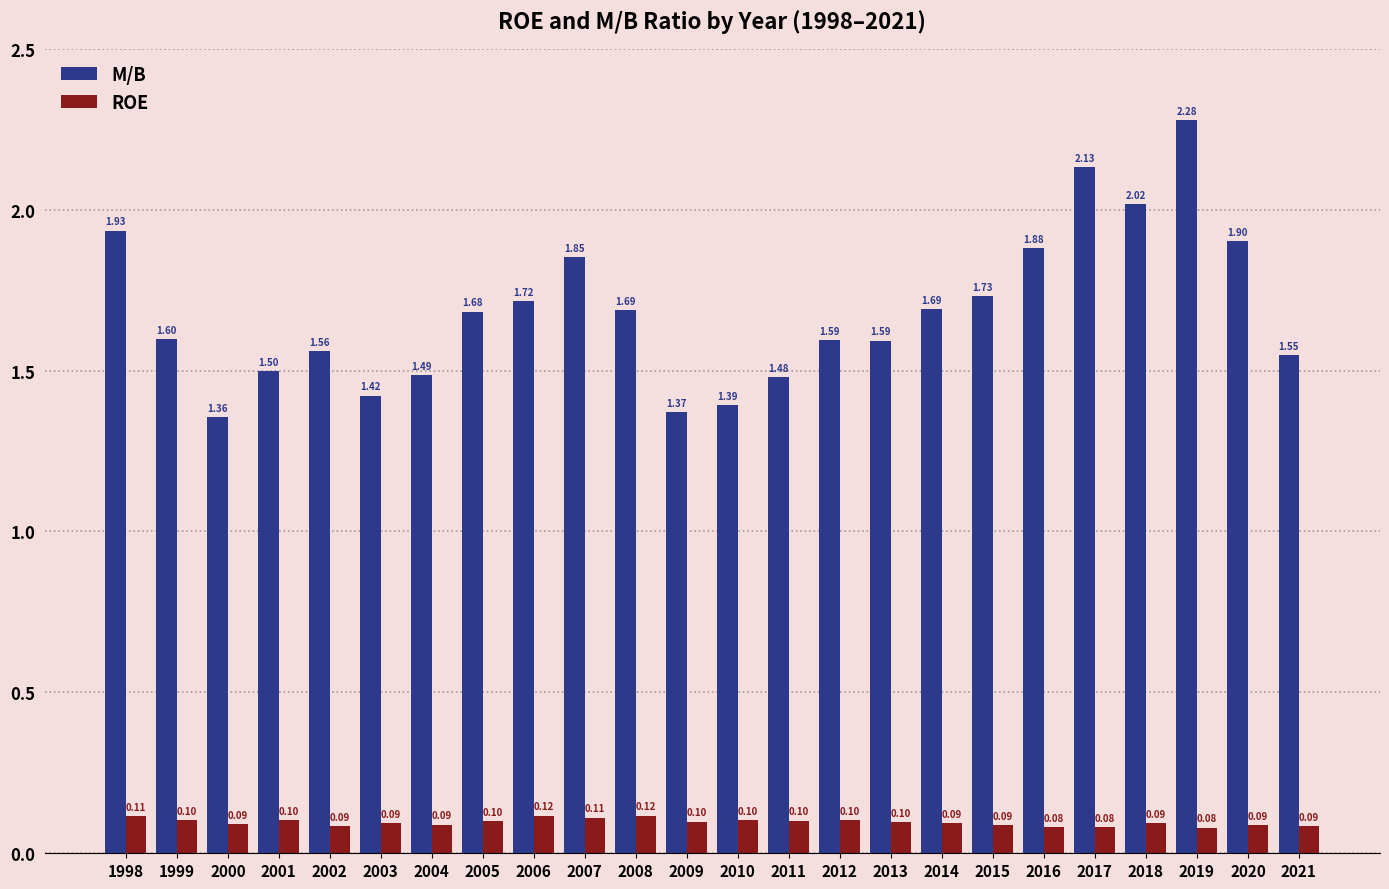

How many bars are there in each group?

2